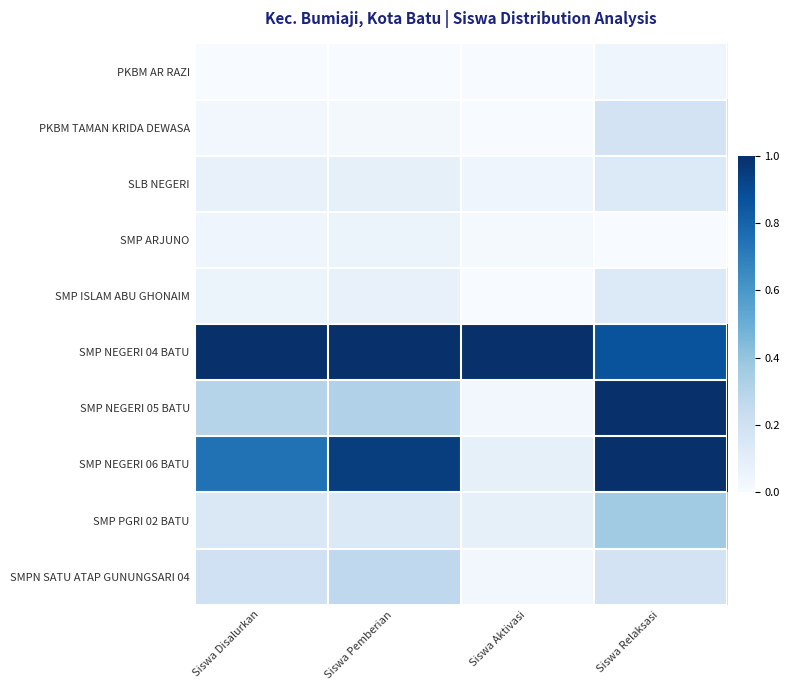

Reading left to right, extract all data points from this chart.

PKBM AR RAZI: Siswa Disalurkan=0.0	Siswa Pemberian=0.0	Siswa Aktivasi=0.0	Siswa Relaksasi=0.0
PKBM TAMAN KRIDA DEWASA: Siswa Disalurkan=0.0	Siswa Pemberian=0.0	Siswa Aktivasi=0.0	Siswa Relaksasi=0.2
SLB NEGERI: Siswa Disalurkan=0.1	Siswa Pemberian=0.1	Siswa Aktivasi=0.0	Siswa Relaksasi=0.1
SMP ARJUNO: Siswa Disalurkan=0.0	Siswa Pemberian=0.1	Siswa Aktivasi=0.0	Siswa Relaksasi=0.0
SMP ISLAM ABU GHONAIM: Siswa Disalurkan=0.1	Siswa Pemberian=0.1	Siswa Aktivasi=0.0	Siswa Relaksasi=0.1
SMP NEGERI 04 BATU: Siswa Disalurkan=1.0	Siswa Pemberian=1.0	Siswa Aktivasi=1.0	Siswa Relaksasi=0.9
SMP NEGERI 05 BATU: Siswa Disalurkan=0.3	Siswa Pemberian=0.3	Siswa Aktivasi=0.0	Siswa Relaksasi=1.0
SMP NEGERI 06 BATU: Siswa Disalurkan=0.7	Siswa Pemberian=0.9	Siswa Aktivasi=0.1	Siswa Relaksasi=1.0
SMP PGRI 02 BATU: Siswa Disalurkan=0.1	Siswa Pemberian=0.1	Siswa Aktivasi=0.1	Siswa Relaksasi=0.4
SMPN SATU ATAP GUNUNGSARI 04: Siswa Disalurkan=0.2	Siswa Pemberian=0.3	Siswa Aktivasi=0.0	Siswa Relaksasi=0.2